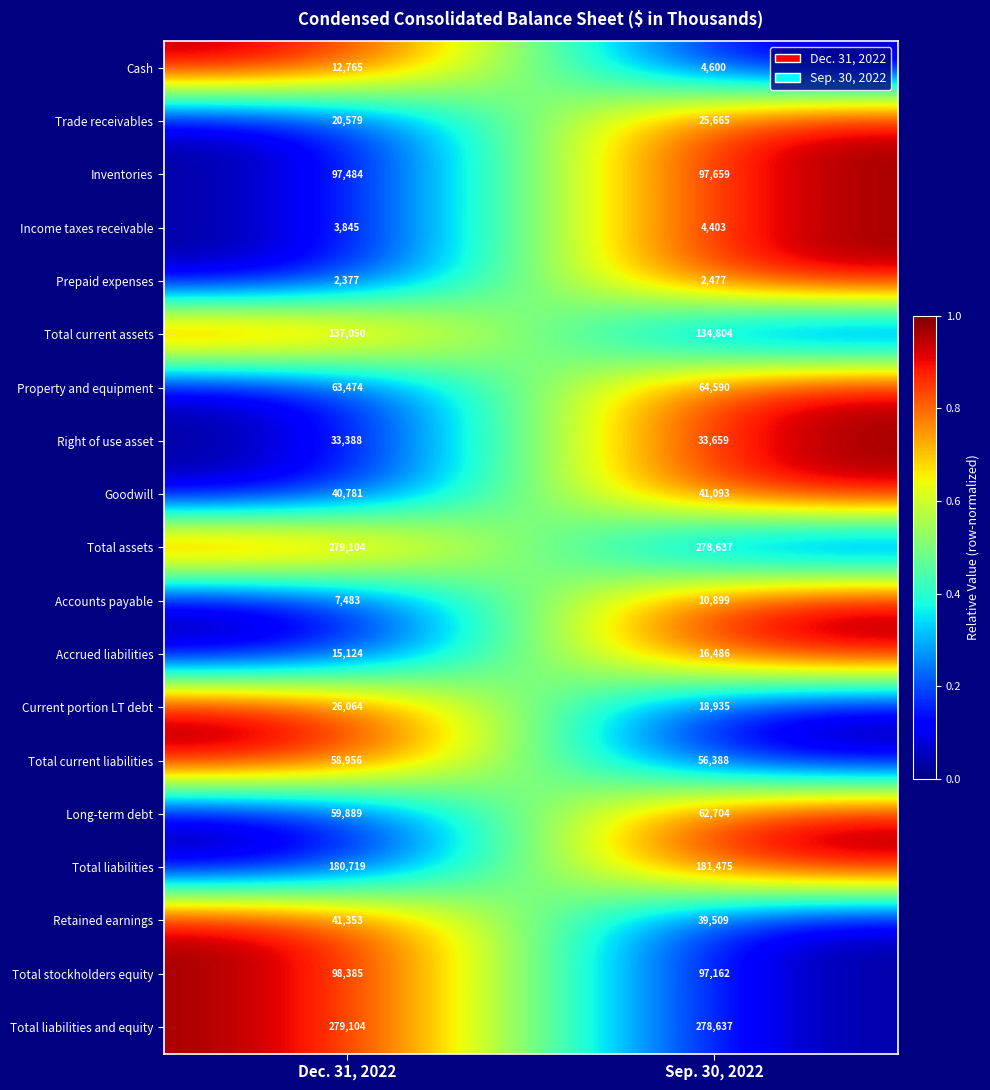

What is the total value across all series at Dec. 31, 2022?

1457924